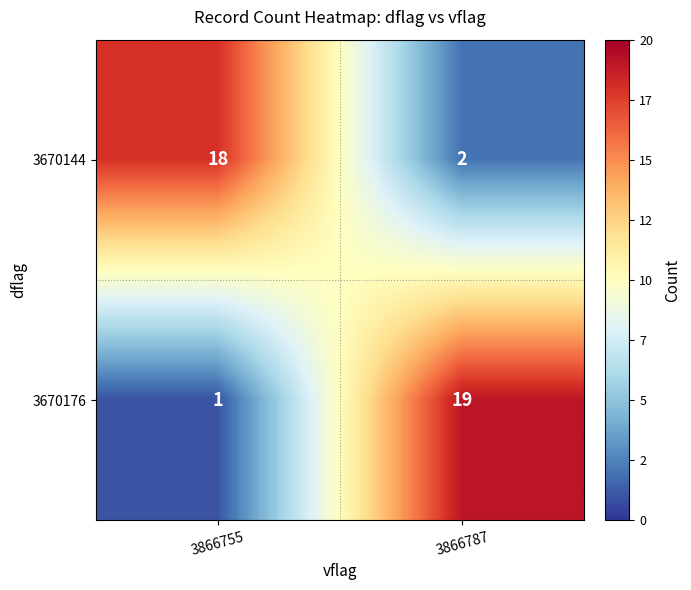

Which series changed the most between 3866755 and 3866787?

3670176